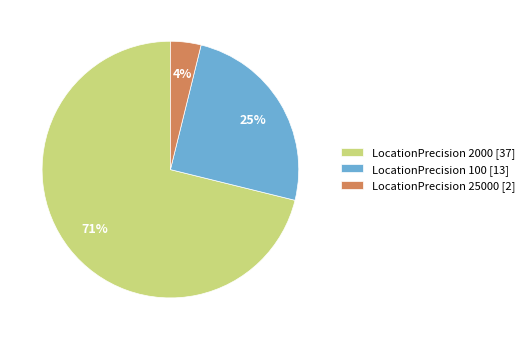

True or false: LocationPrecision 2000 [37] accounts for 71% of the total.

True